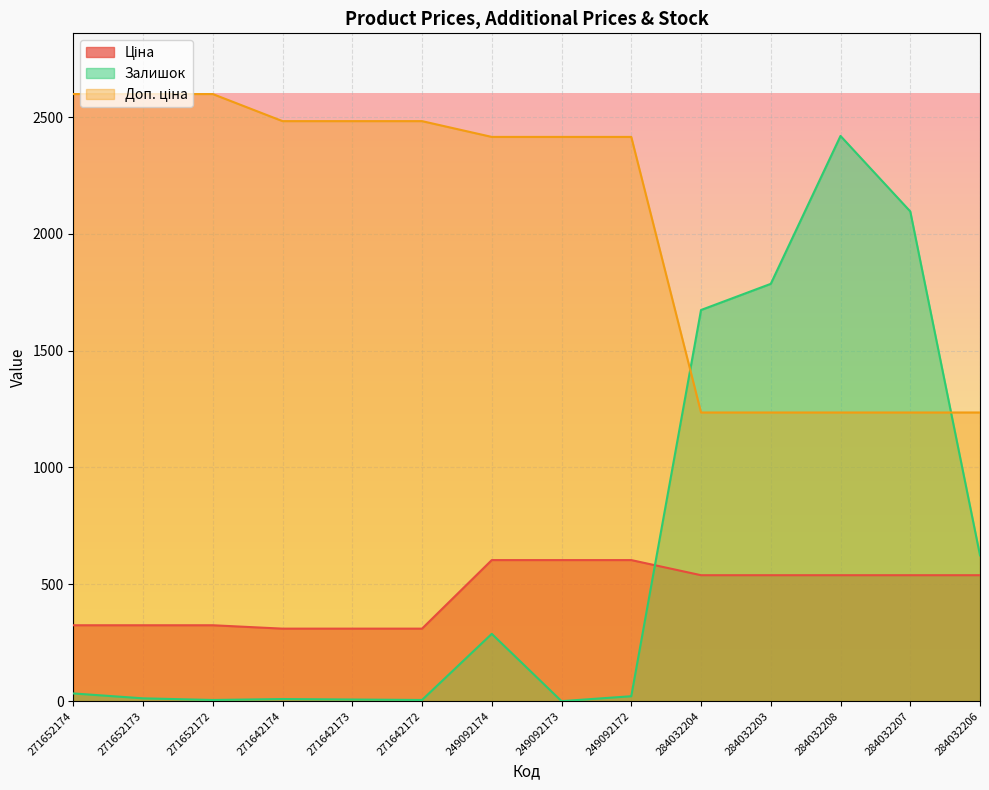

List the labels in order of Ціна value, smallest first.

271642174, 271642173, 271642172, 271652174, 271652173, 271652172, 284032204, 284032203, 284032208, 284032207, 284032206, 249092174, 249092173, 249092172